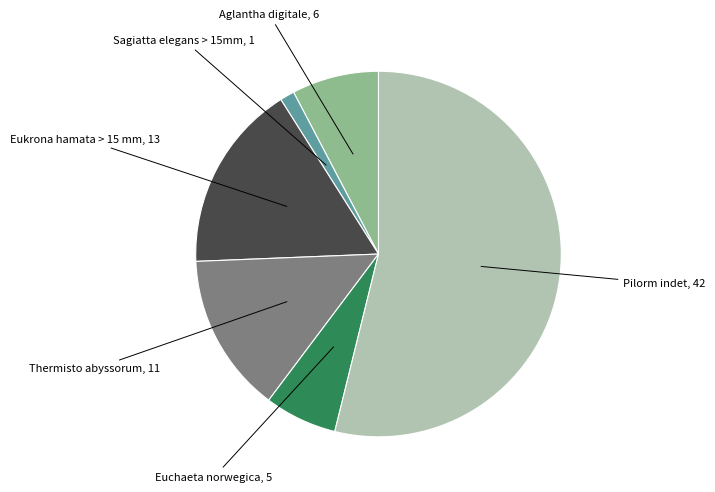

How many segments does this pie chart have?

6